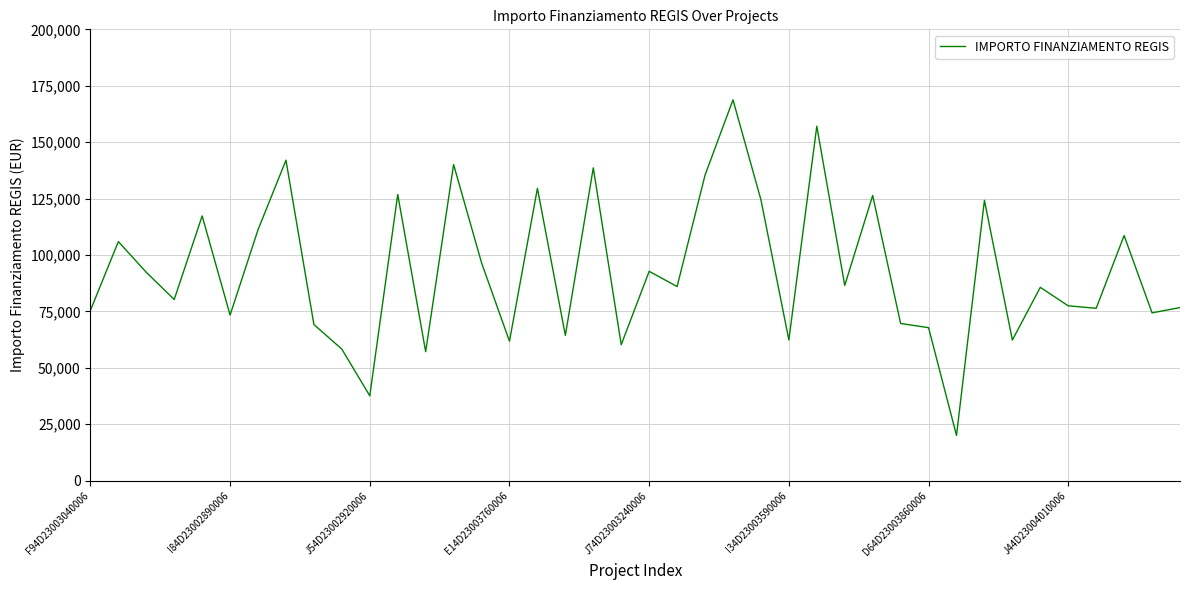

What is the difference between the maximum and minimum values?

148725.9